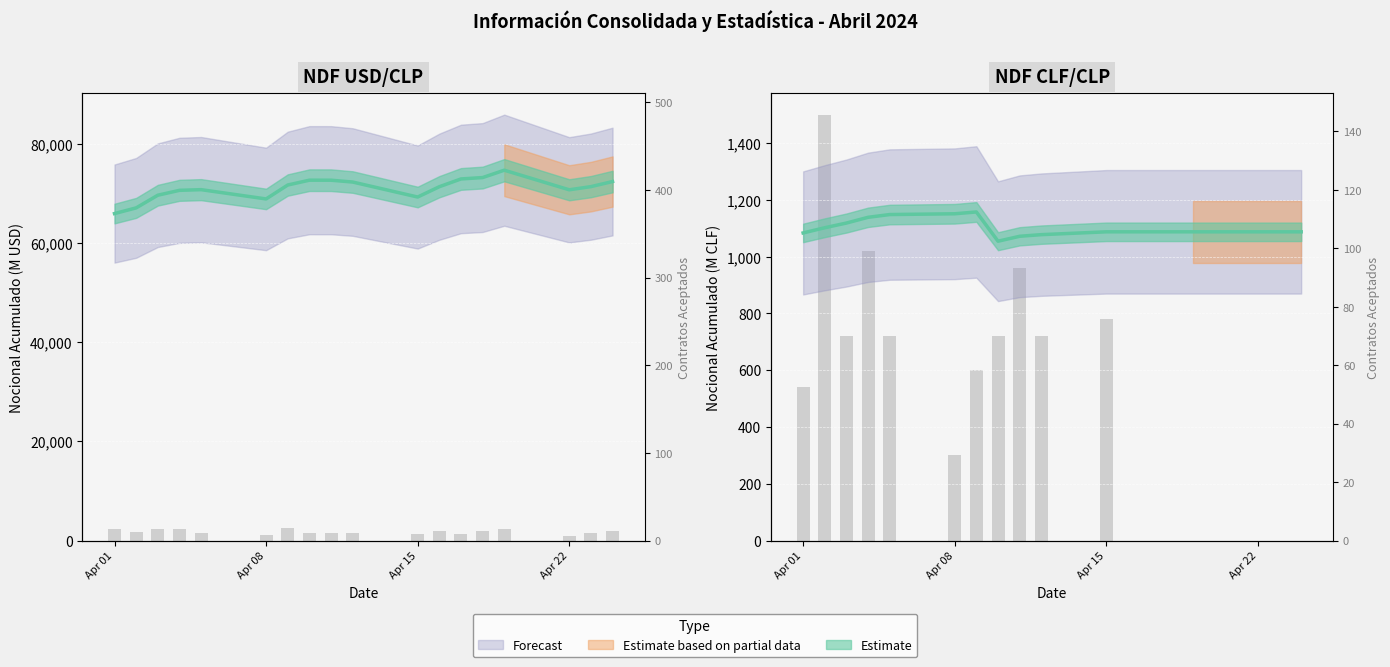

Reading left to right, extract all data points from this chart.

NDF USD/CLP - Accumulated: 65959.3	67106.4	69660.4	70644.9	70780.9	68908.9	71716.2	72690.2	72686.4	72317.4	69294.4	71372.4	72940.4	73219.4	74704.6	70754.4	71390.4	72415.4
NDF CLF/CLP - Accumulated: 1083.5	1101.8	1118.3	1138.5	1148.2	1150.9	1157.3	1054.3	1071.7	1077.4	1087.4	1087.4	1087.4	1087.4	1087.4	1087.4	1087.4	1087.4